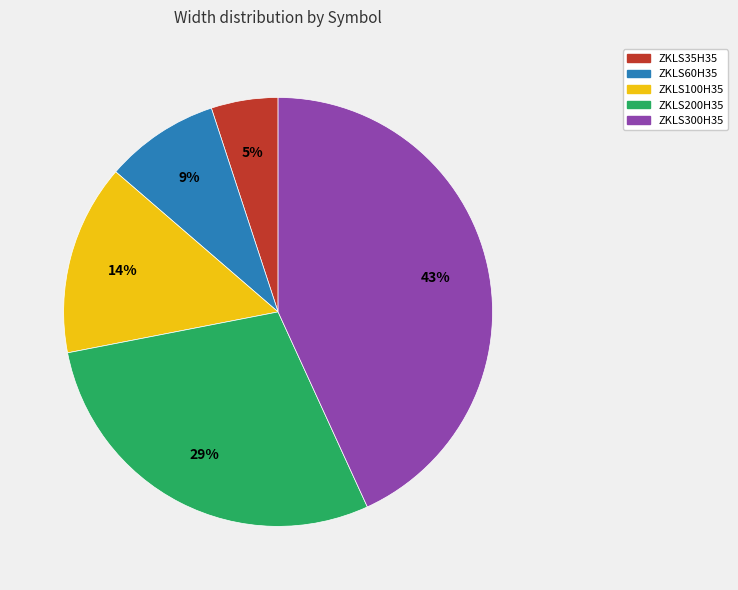

The ZKLS100H35 slice represents 14% of the pie. True or false?

True